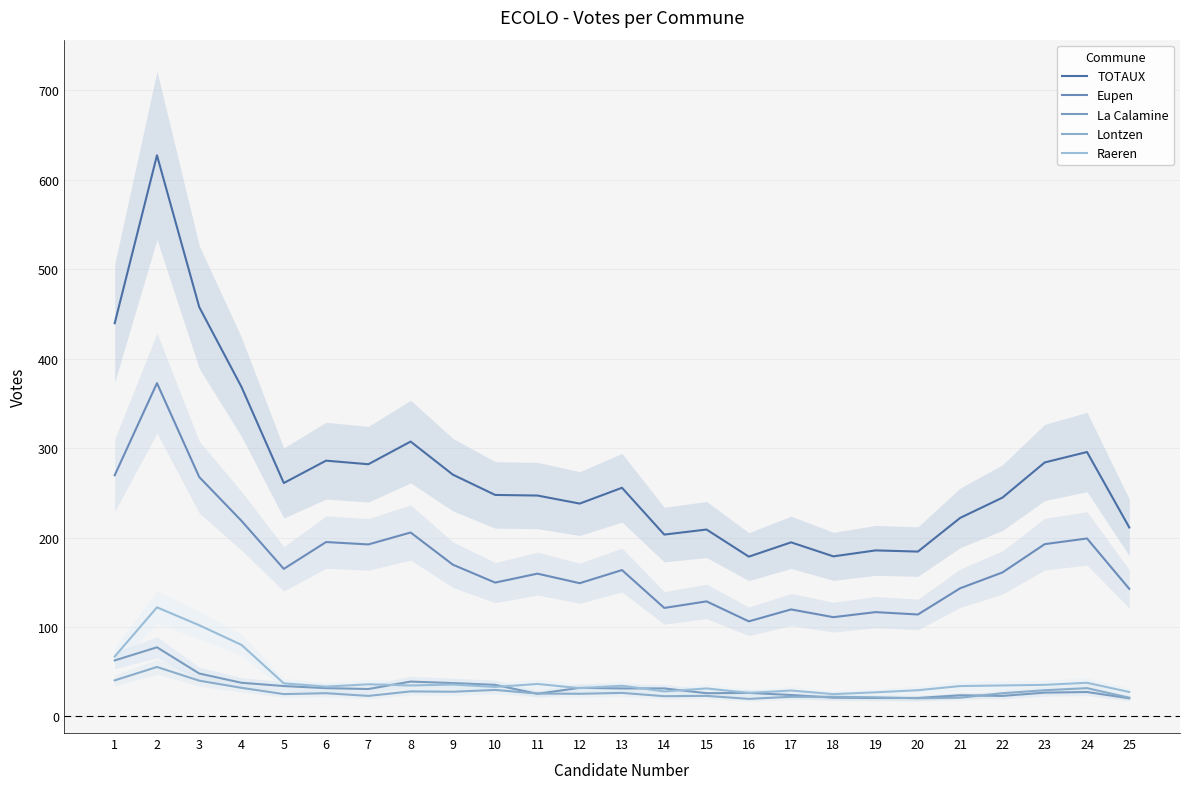

True or false: La Calamine and Lontzen cross at least once.

True